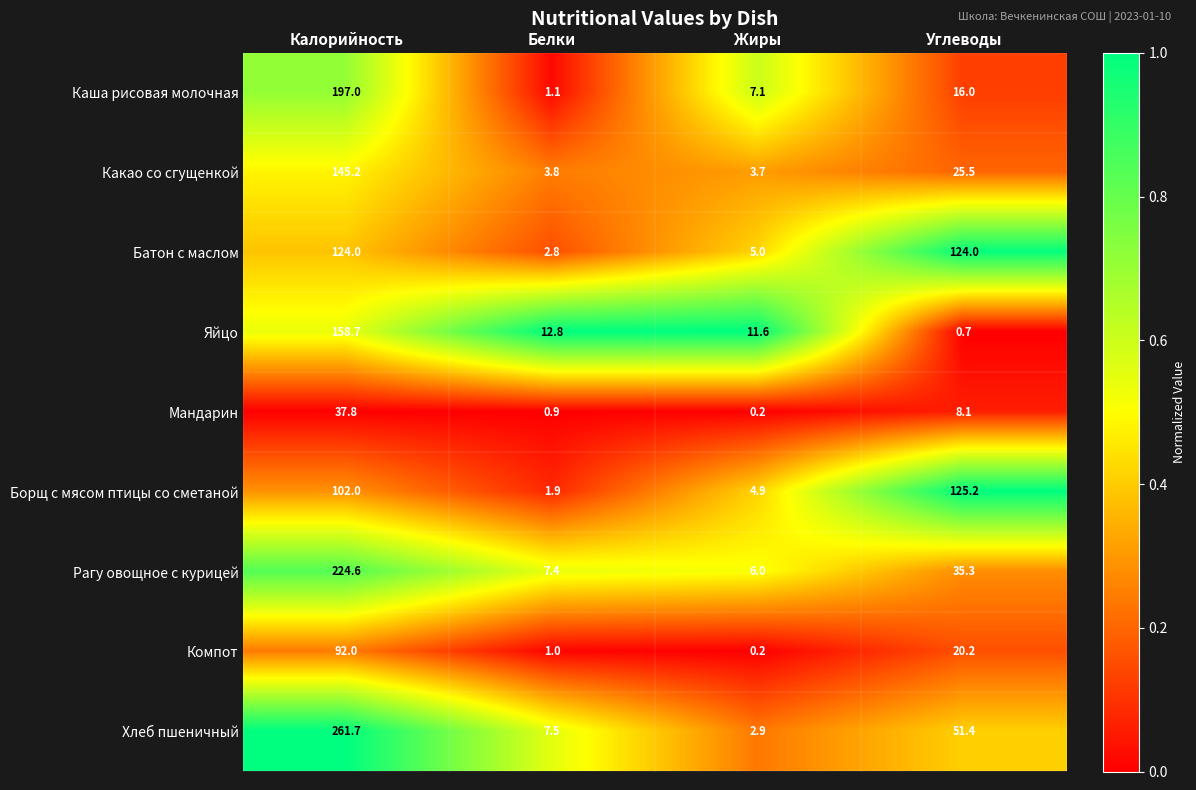

Which series has the largest total across all categories?

Хлеб пшеничный